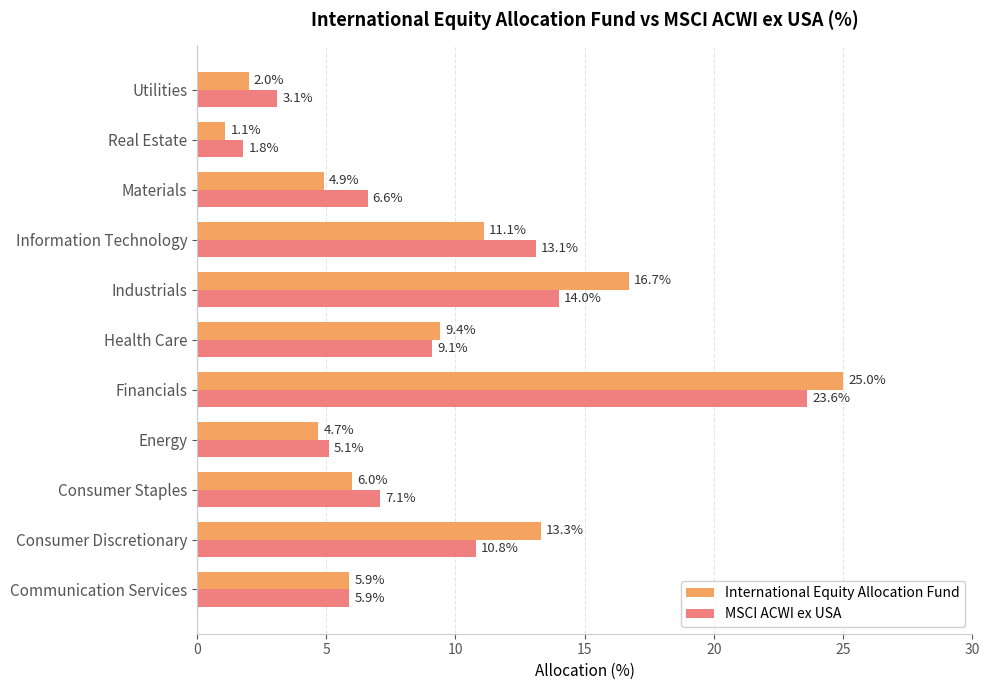

The value of International Equity Allocation Fund at Information Technology is 11.1. True or false?

True